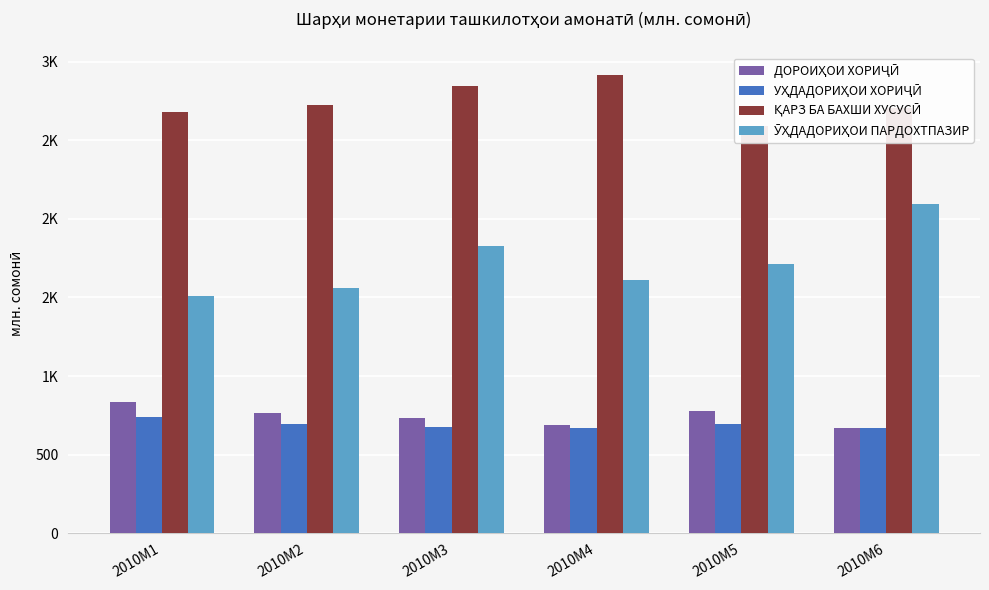

Which has a higher value, 2010M1 or 2010M2?

2010M1